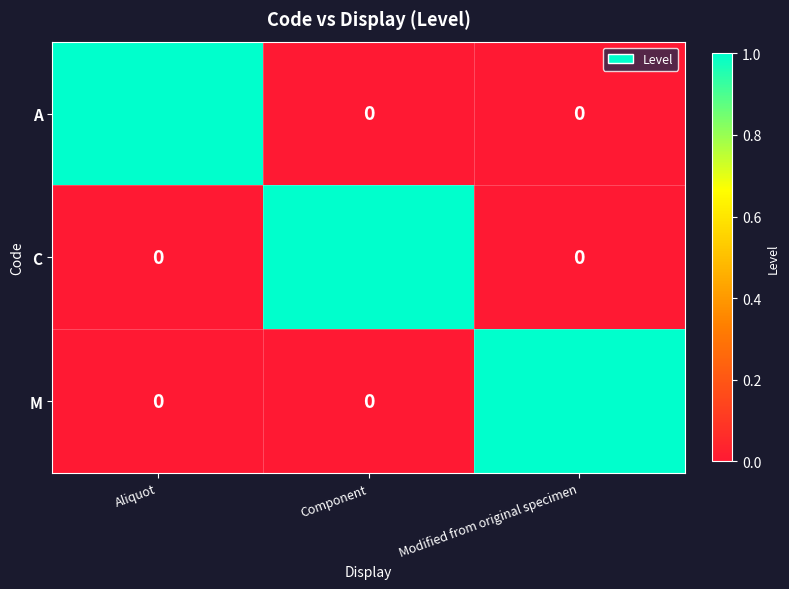

Count the M values in the range 0 to 1.

3